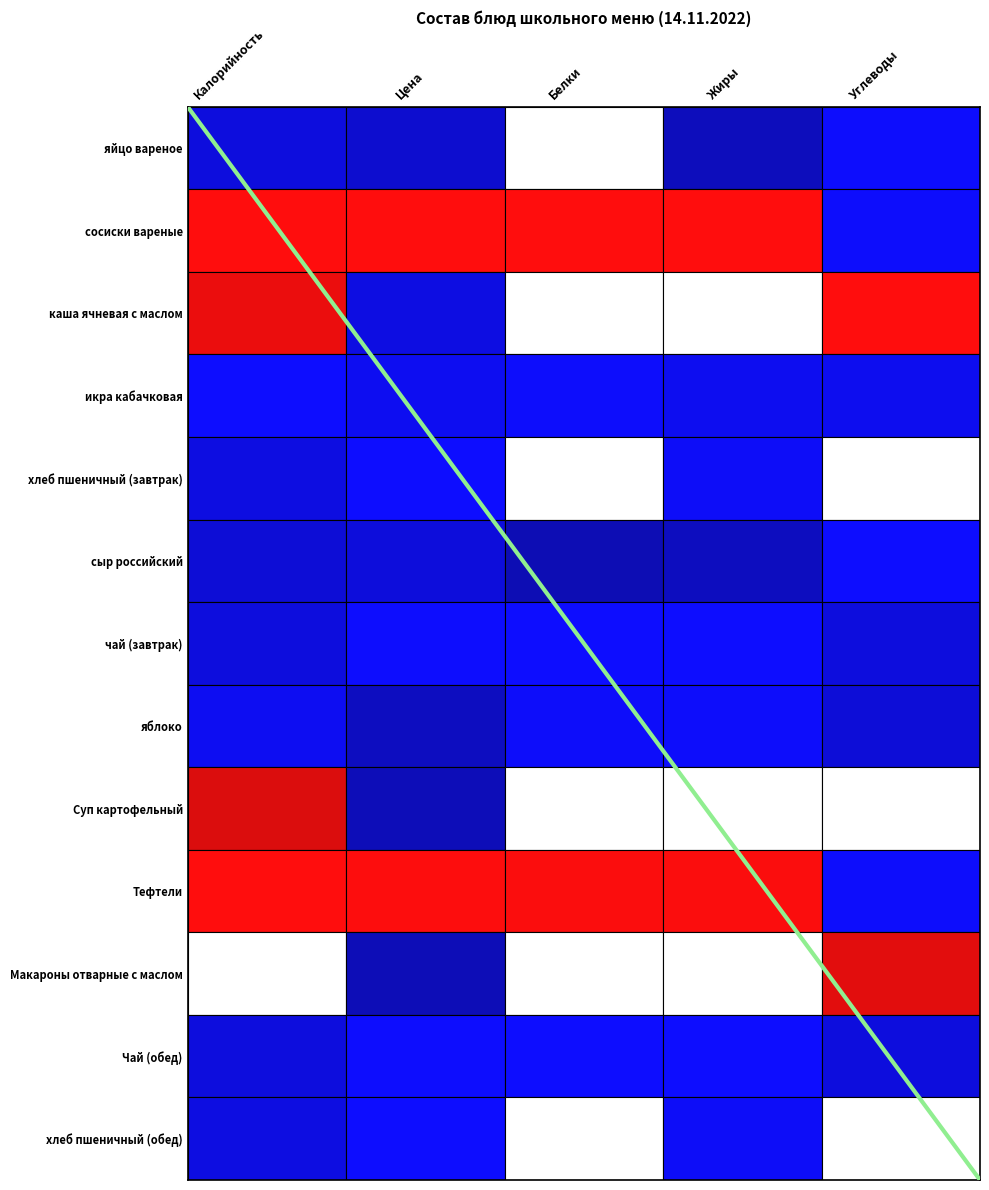

What is the greatest value displayed?

13